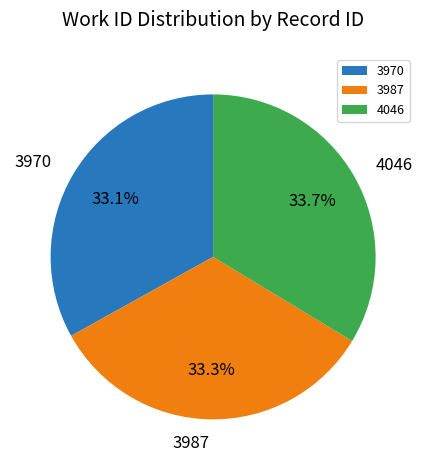

How many segments does this pie chart have?

3